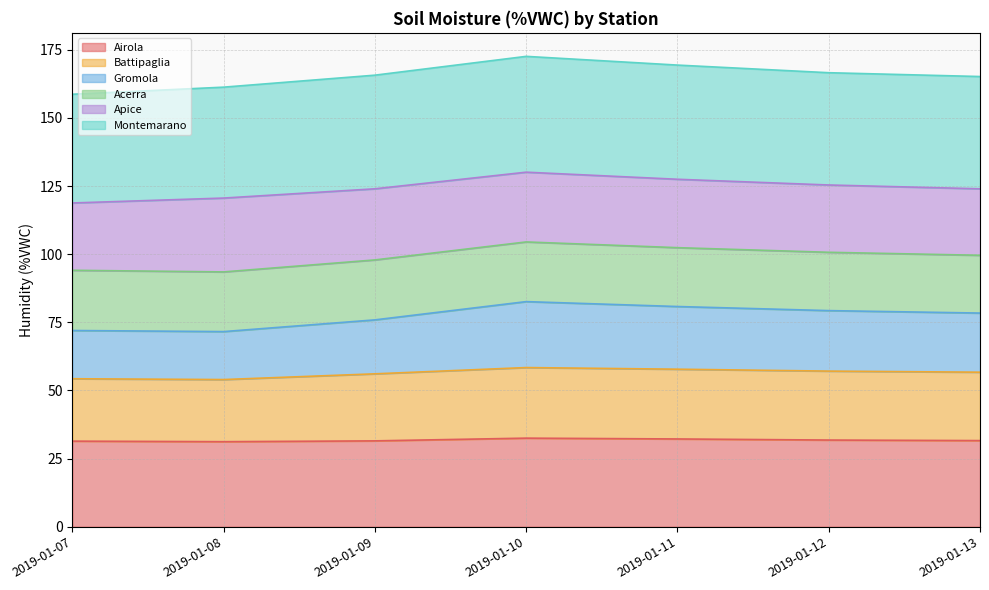

What is the total value across all series at 2019-01-12?

166.6